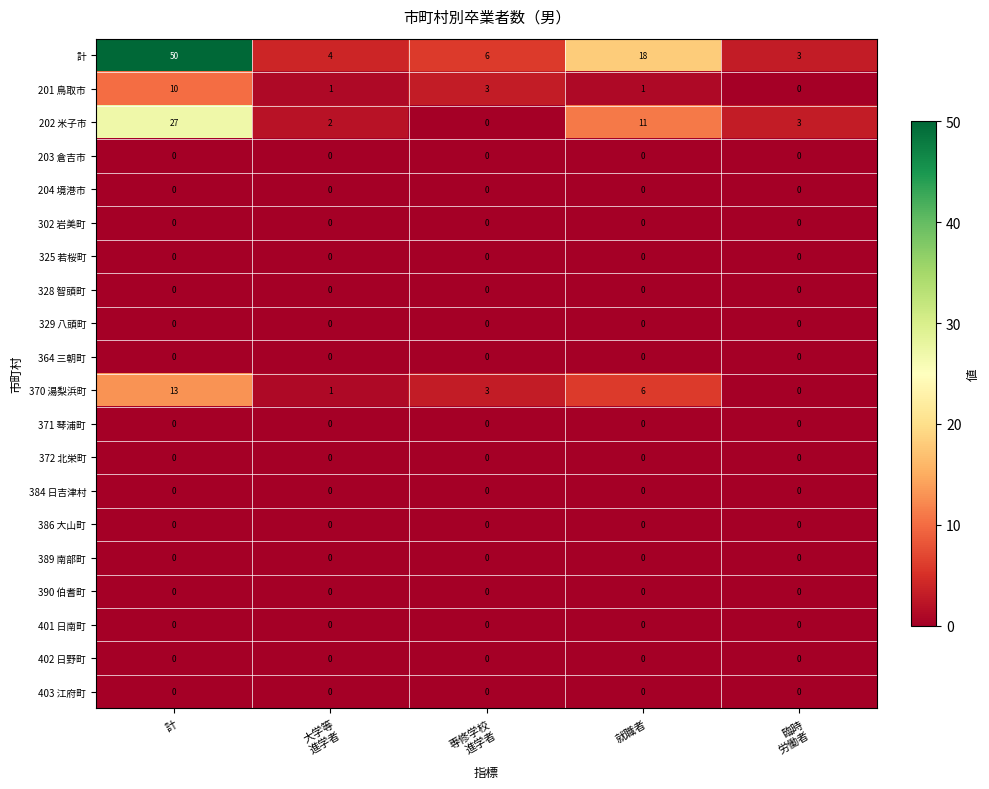

True or false: 203 倉吉市 has a value of 0 at 就職者.

True